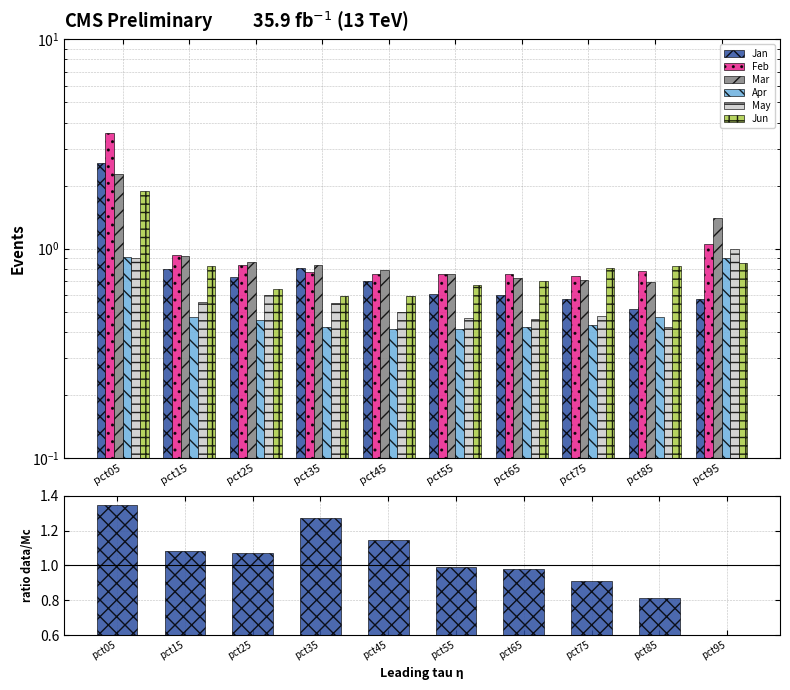

At which category is the sum across all series the highest?

pct05